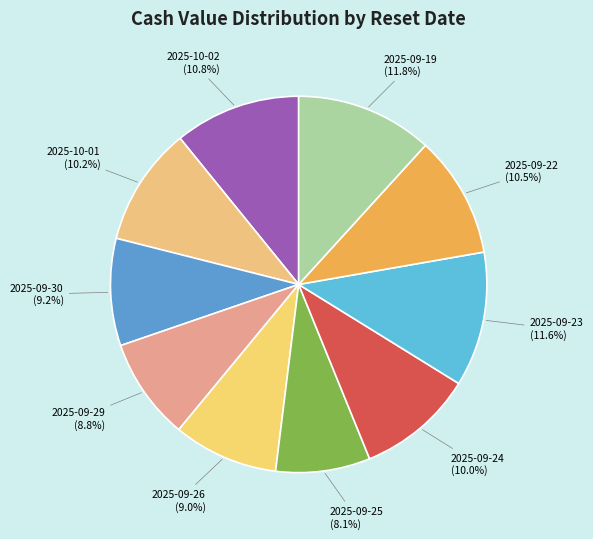

To the nearest percent, what is the difference between the largest and smallest slice percentages?

4%